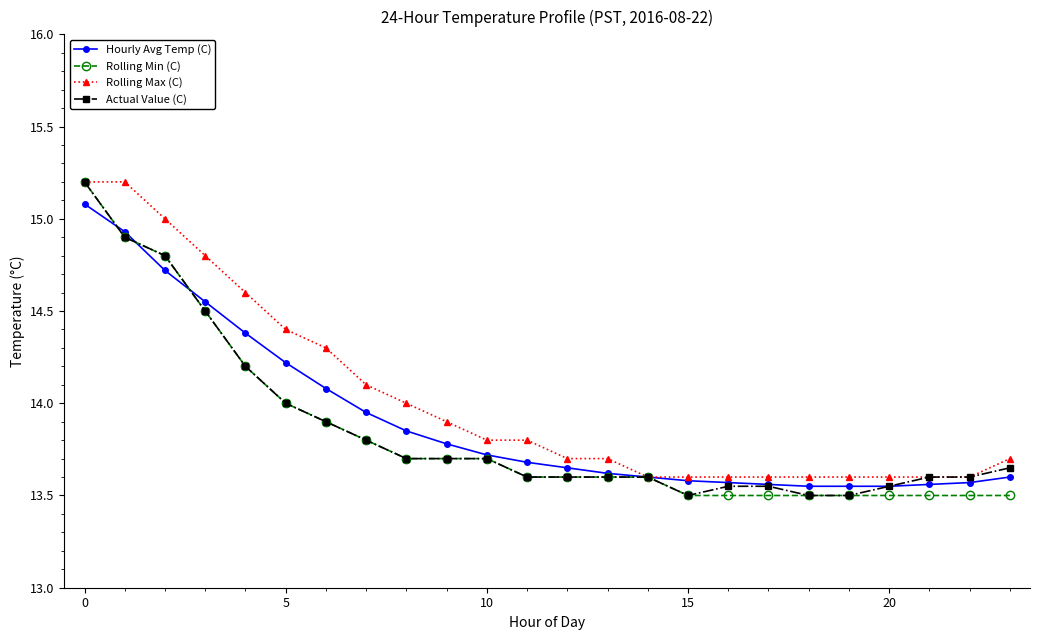

What is the minimum value for Rolling Min (C)?

13.5